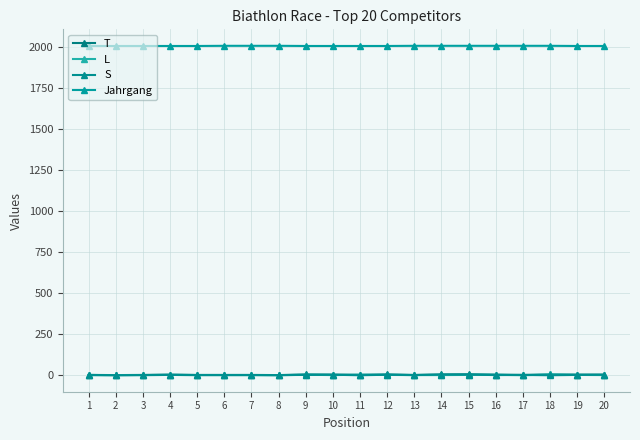

True or false: T and L intersect in this chart.

False